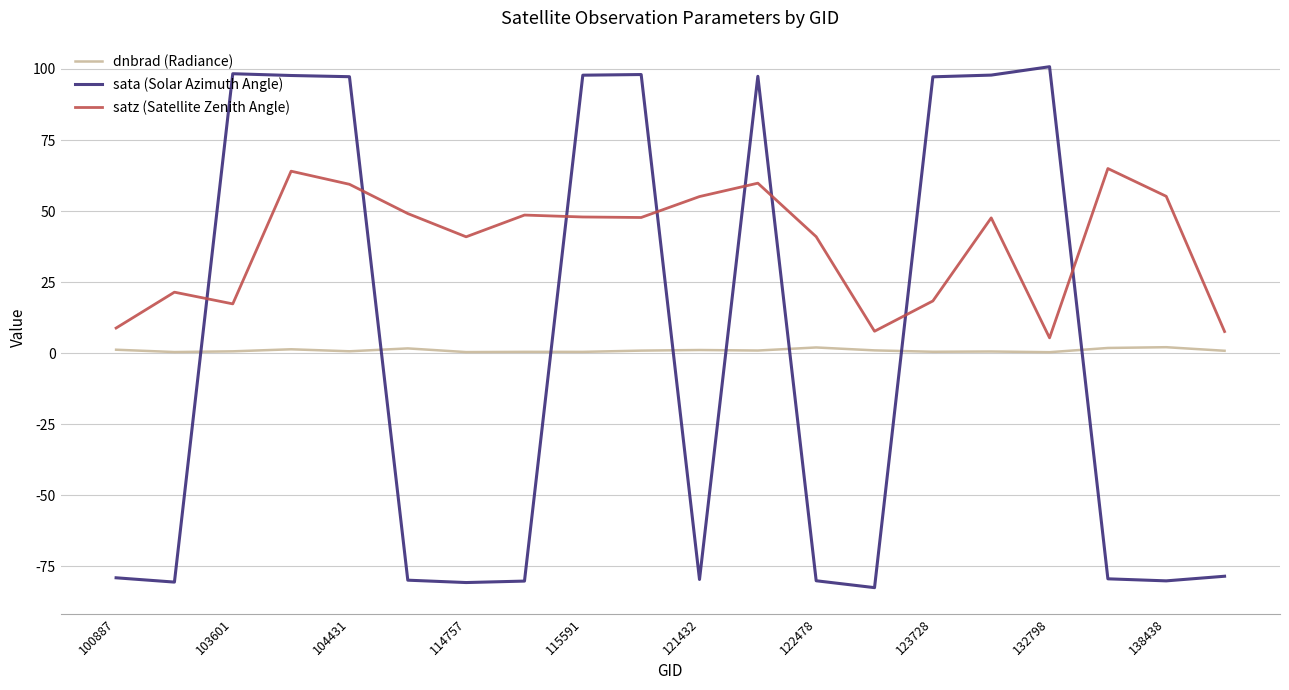

Count the number of categories in the chart.

20